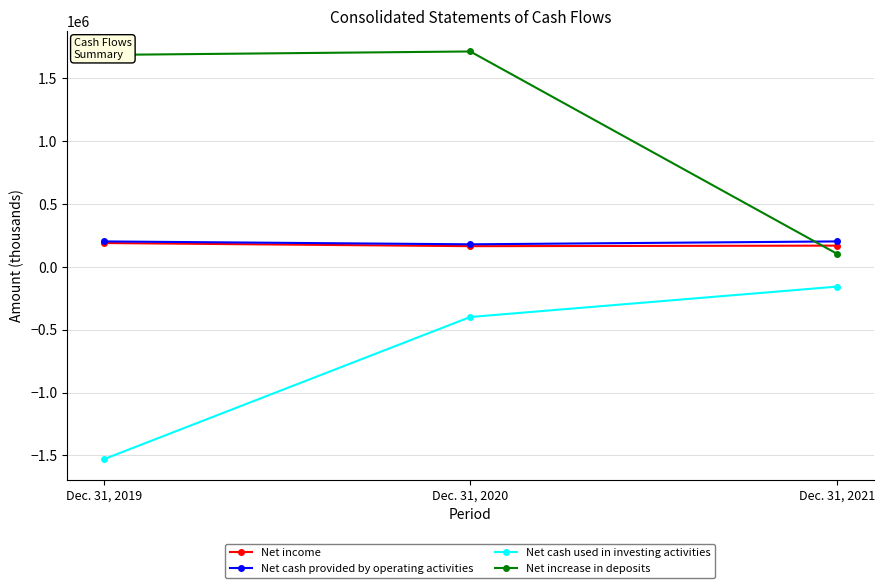

Between Dec. 31, 2019 and Dec. 31, 2020, which series saw the biggest shift?

Net cash used in investing activities